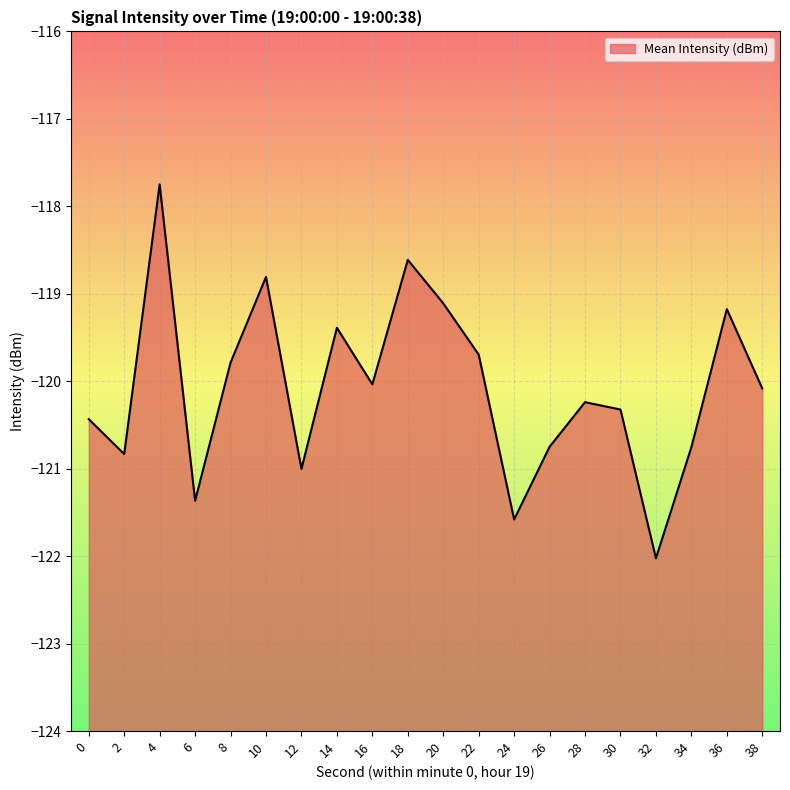

How many values exceed -120?

8